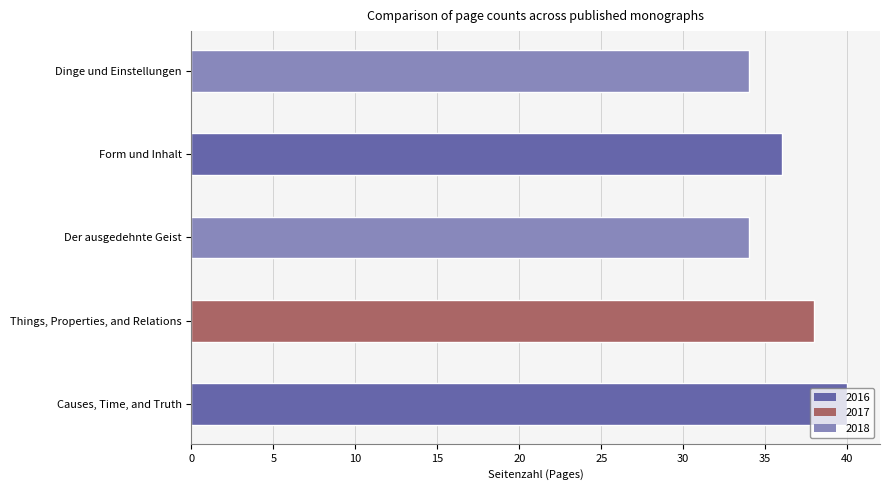

The chart shows a value of 36 at Form und Inhalt. True or false?

True